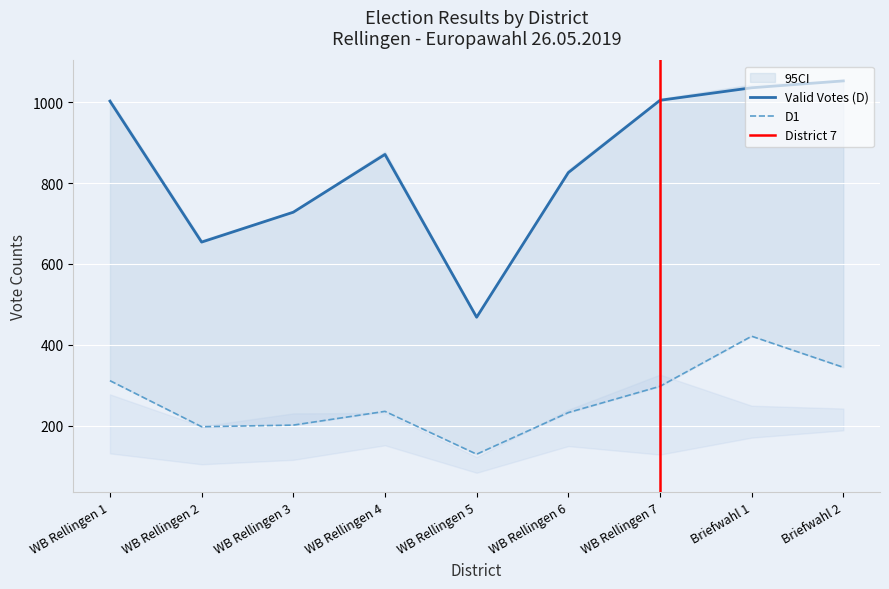

At which label does Valid Votes (D) reach its minimum?

WB Rellingen 5